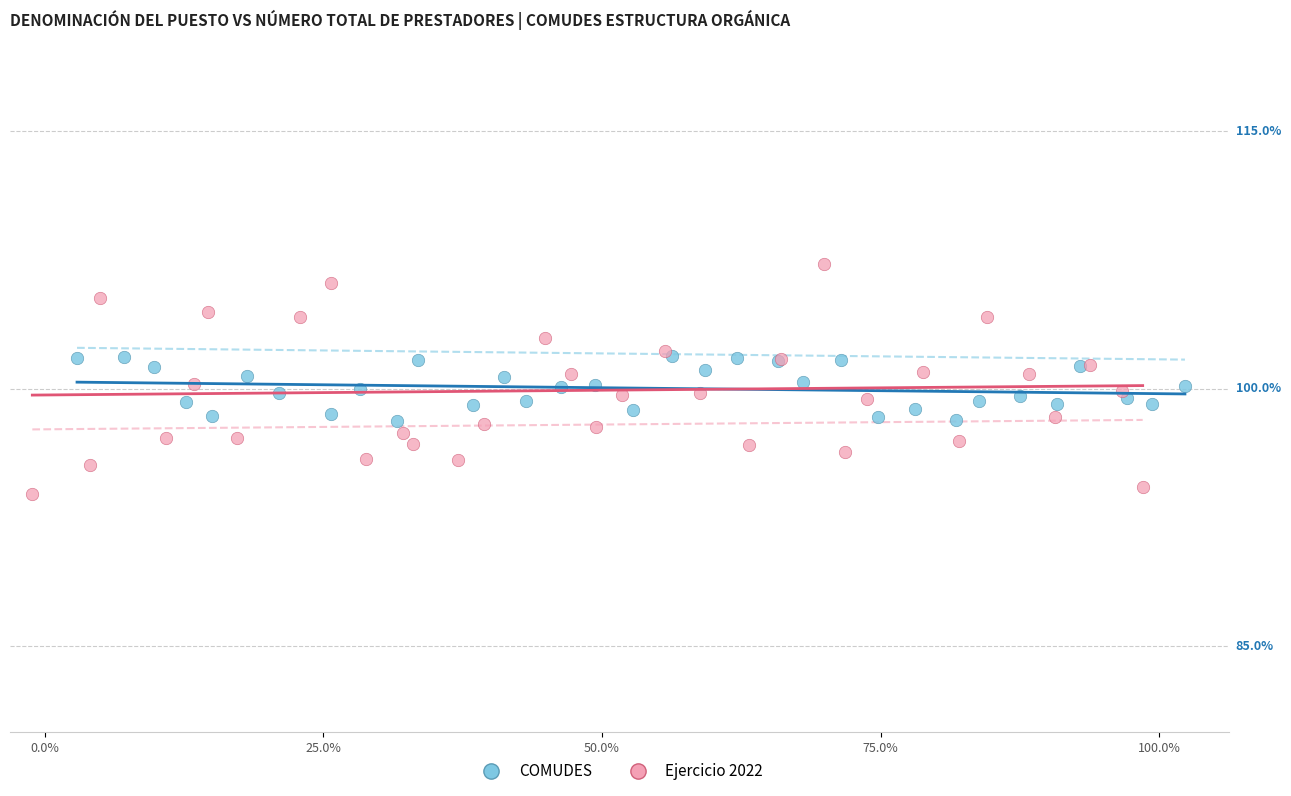

Which series has the largest Y range (max minus min)?

Ejercicio 2022